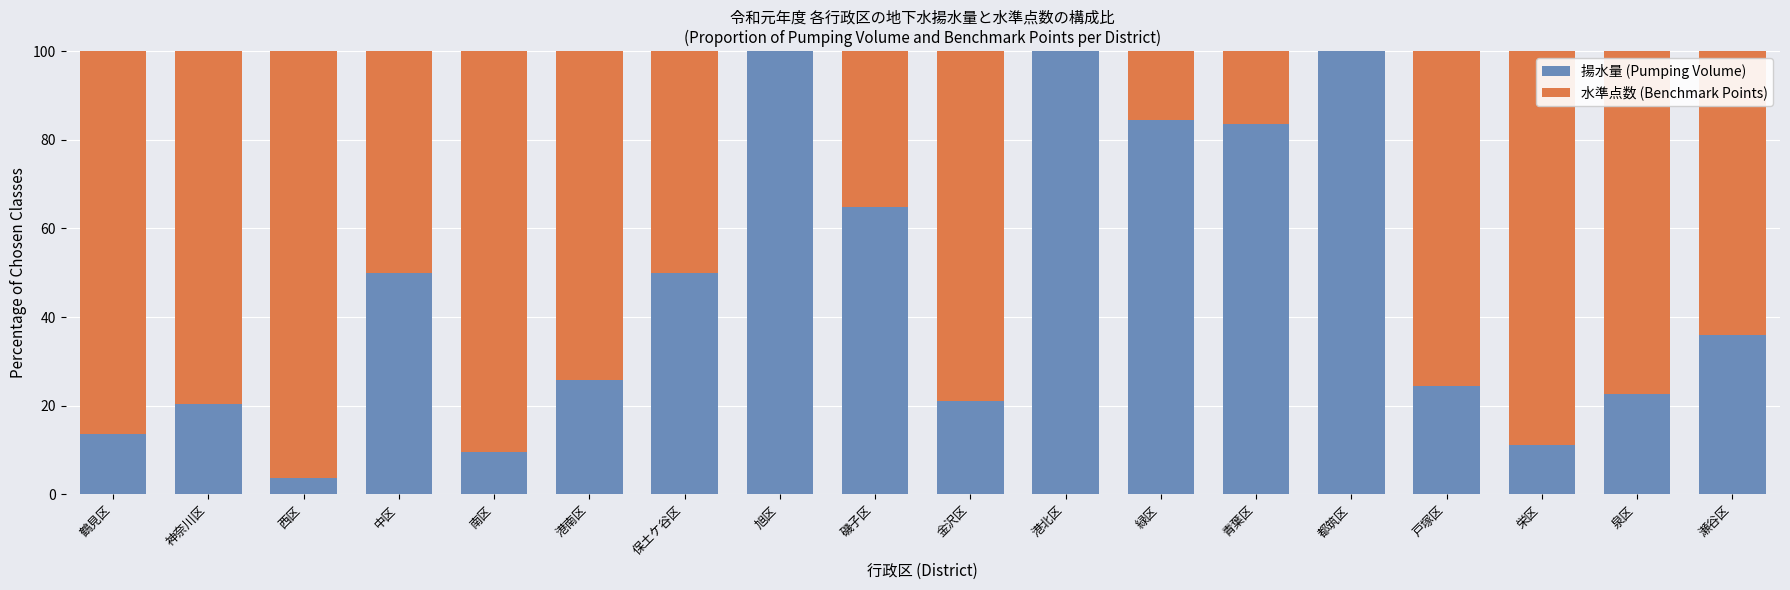

What is the total value across all series at 保土ケ谷区?

100.0